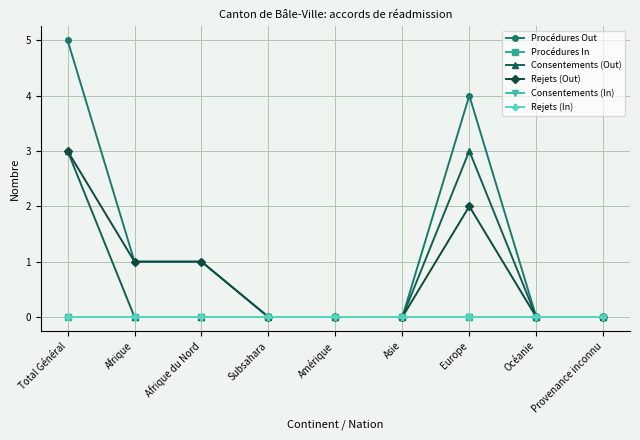

True or false: Rejets (In) and Procédures Out cross at least once.

False